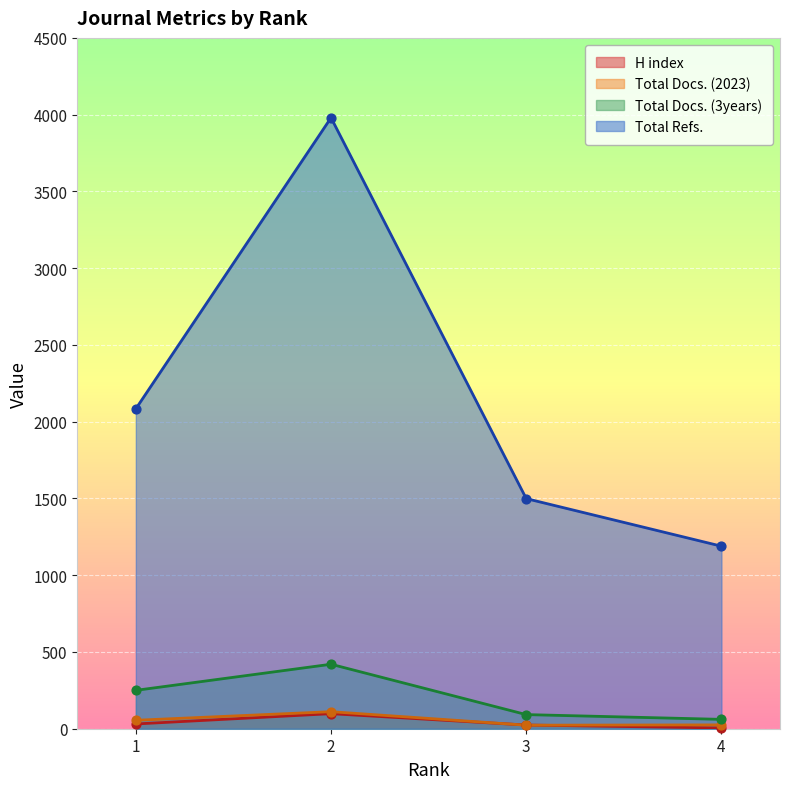

At which category is the sum across all series the highest?

2